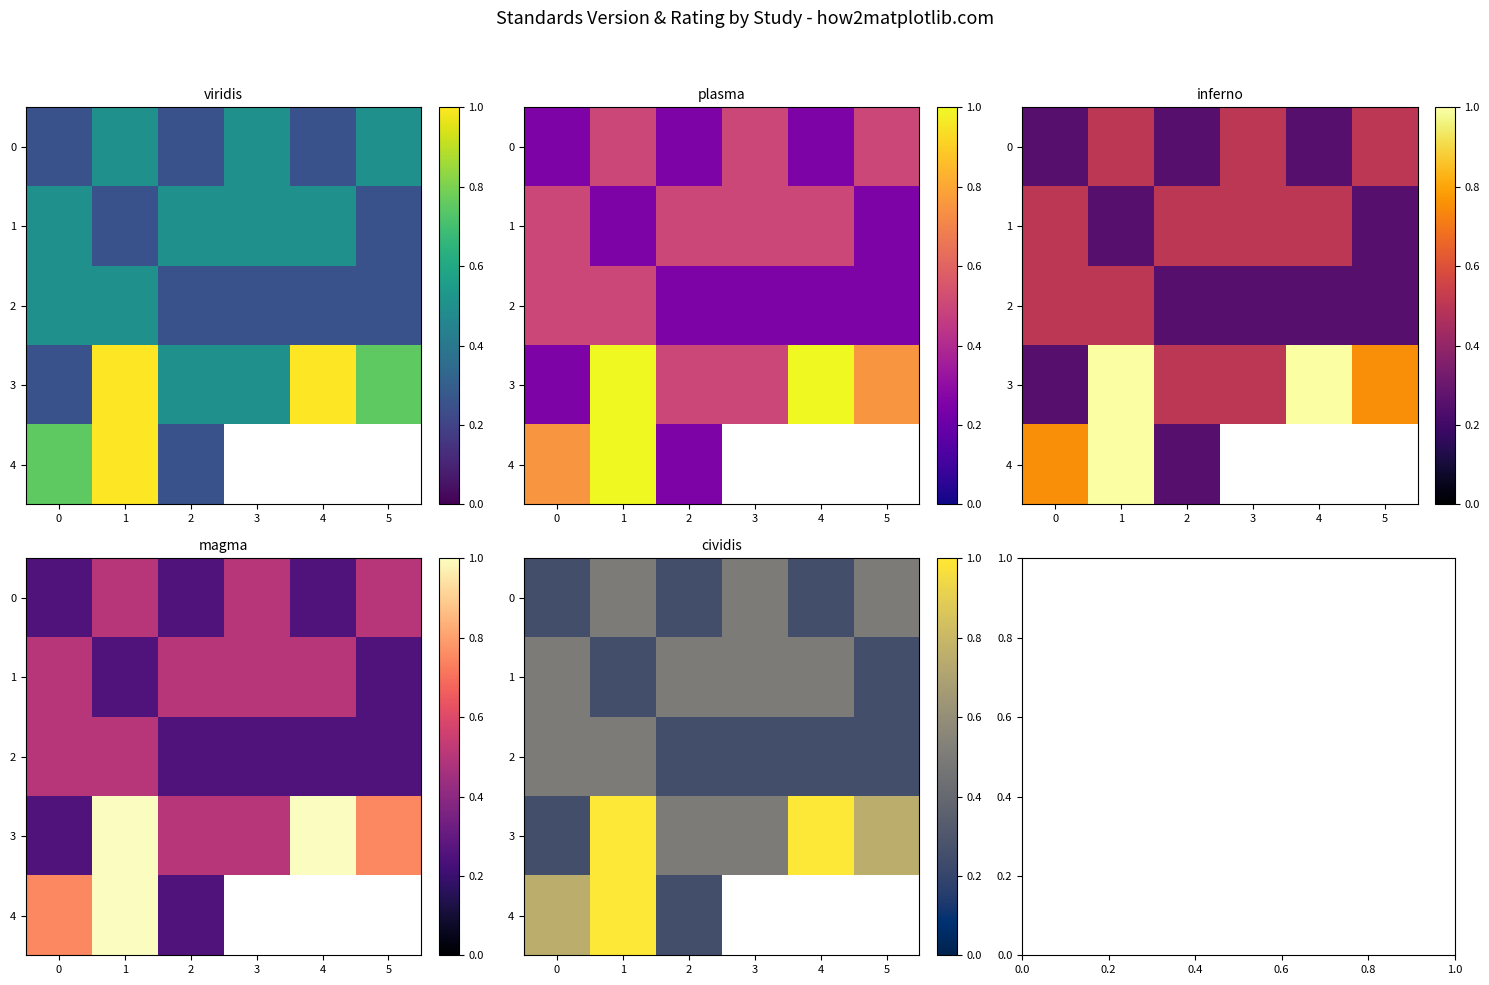

At which label does 3 reach its peak?

1